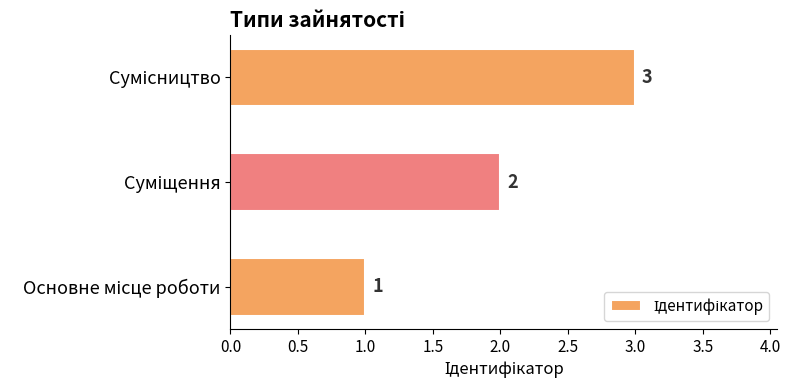

What is the maximum value shown in the chart?

3